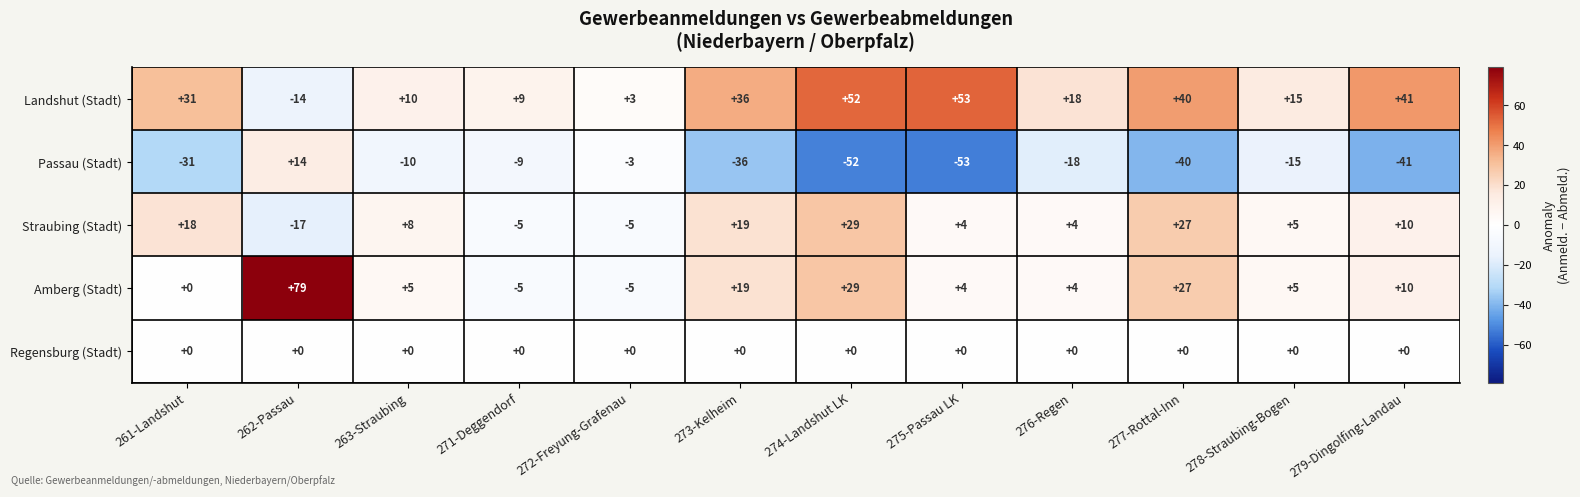

At 262-Passau, list the series in order from smallest to largest.

Straubing (Stadt), Landshut (Stadt), Regensburg (Stadt), Passau (Stadt), Amberg (Stadt)